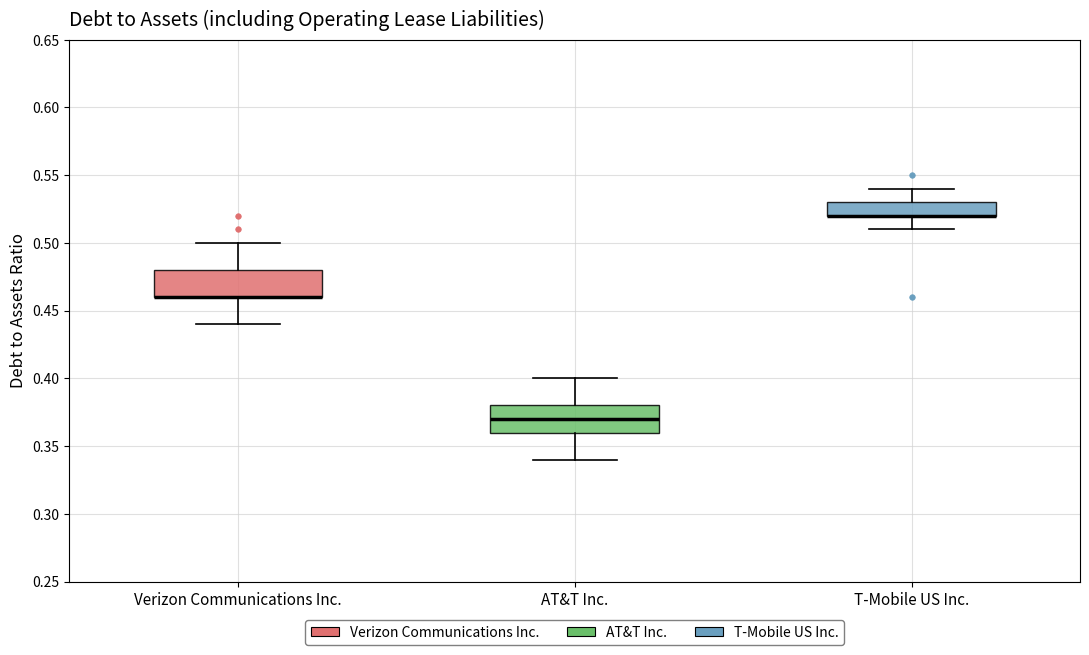

Reading left to right, read every box against the y-axis: the position of its median line, the range the box covers, and the ends of its whiskers. The values are not printed on the chart, so give them approximately, as read against the axis.

Verizon Communications Inc.: median 0.46 (drawn on the box's lower edge), box 0.46 to 0.48, whiskers 0.44 to 0.50
AT&T Inc.: median 0.37, box 0.36 to 0.38, whiskers 0.34 to 0.40
T-Mobile US Inc.: median 0.52 (drawn on the box's lower edge), box 0.52 to 0.53, whiskers 0.51 to 0.54